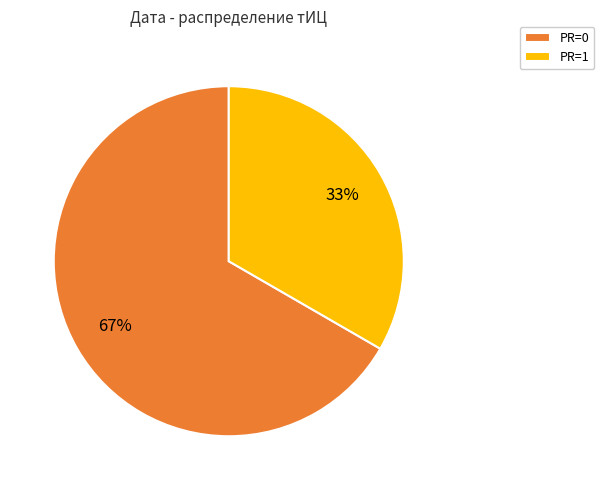

What is the largest slice in the pie chart?

PR=0